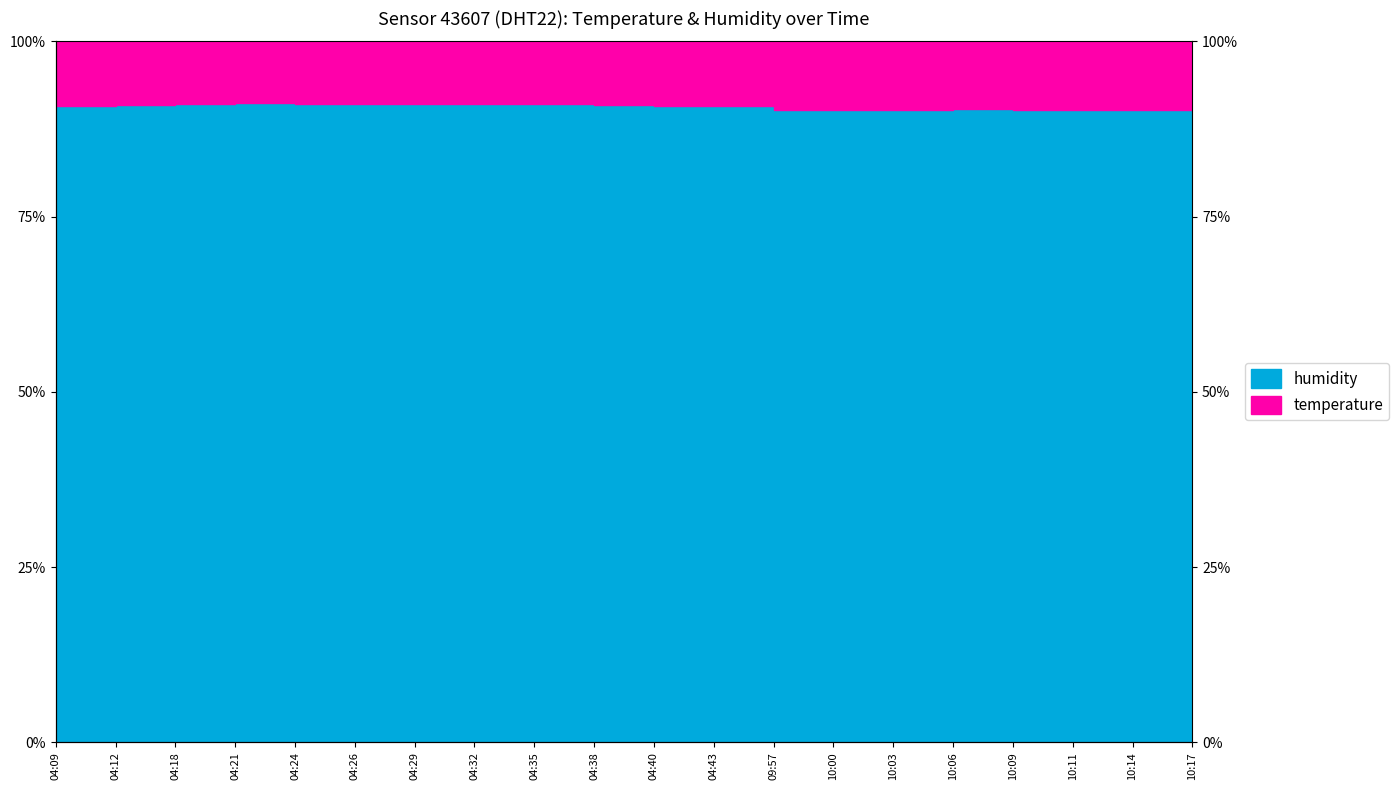

List the labels in order of value, smallest first.

09:57, 10:00, 10:03, 10:09, 10:11, 10:14, 10:17, 10:06, 04:09, 04:40, 04:43, 04:12, 04:38, 04:18, 04:24, 04:26, 04:29, 04:32, 04:35, 04:21